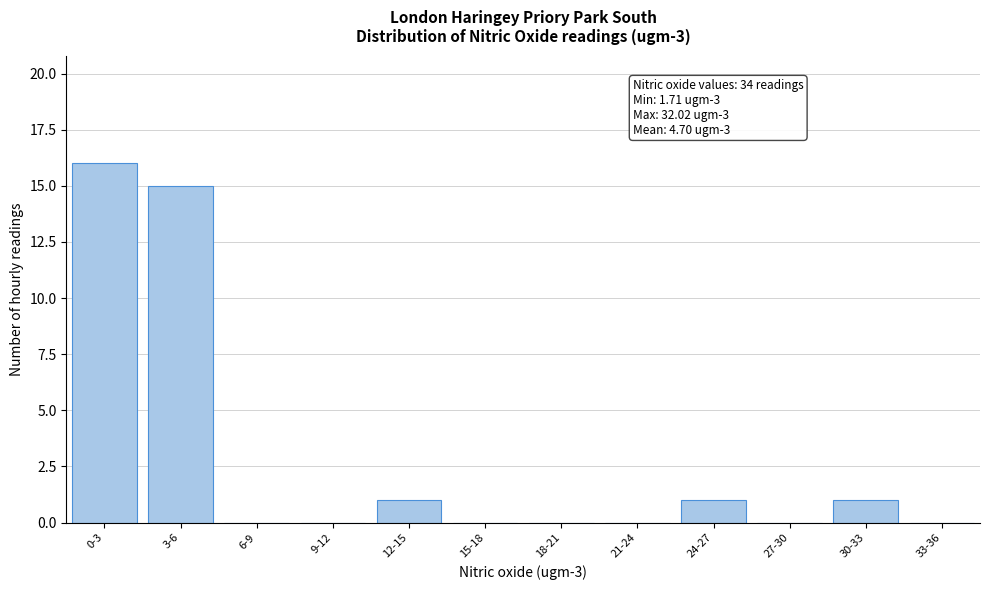

Reading right to left, what are all the values shown in this chart?

33-36=0	30-33=1	27-30=0	24-27=1	21-24=0	18-21=0	15-18=0	12-15=1	9-12=0	6-9=0	3-6=15	0-3=16